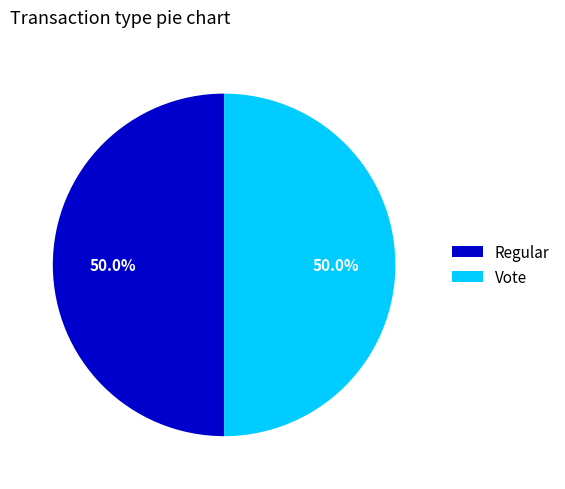

How many segments does this pie chart have?

2